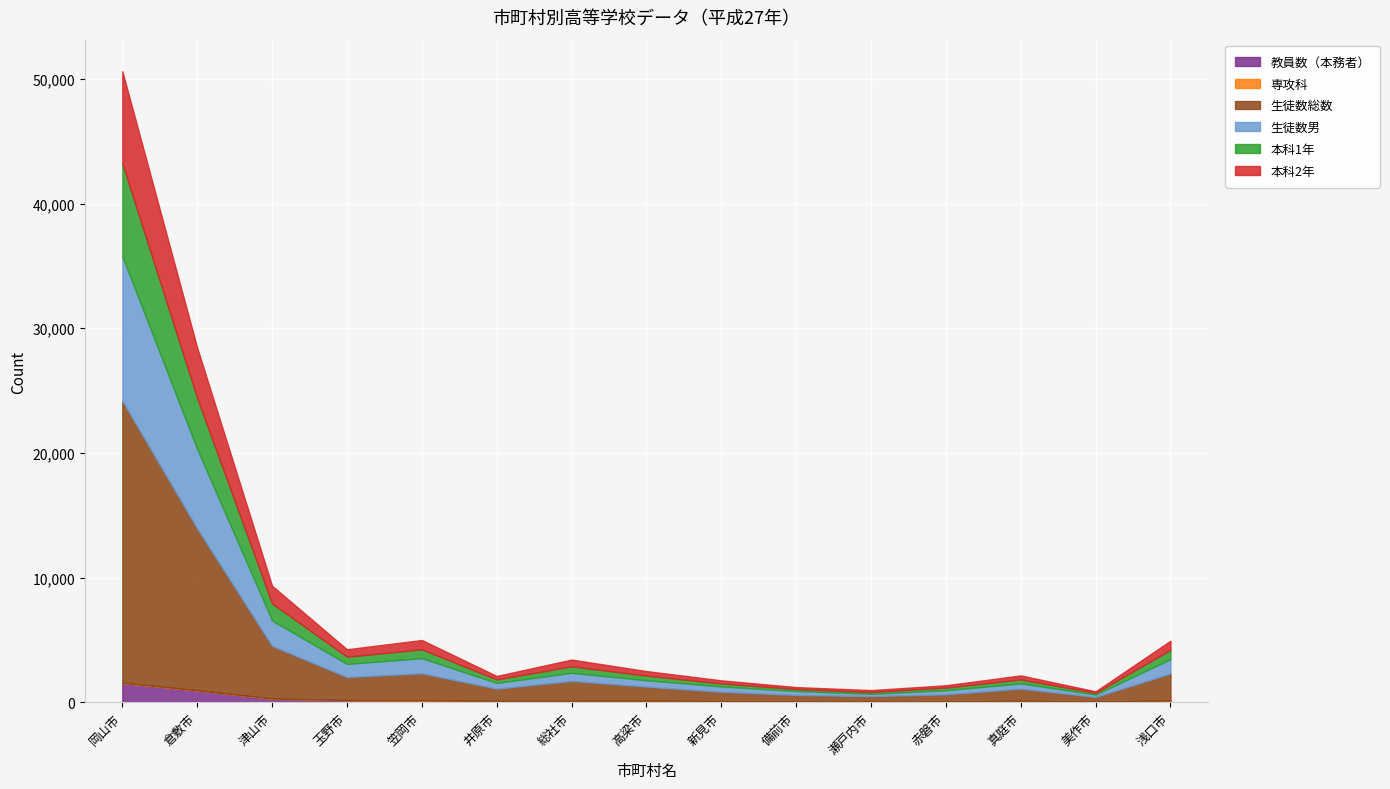

Does the chart display data point markers on the line(s)?

No